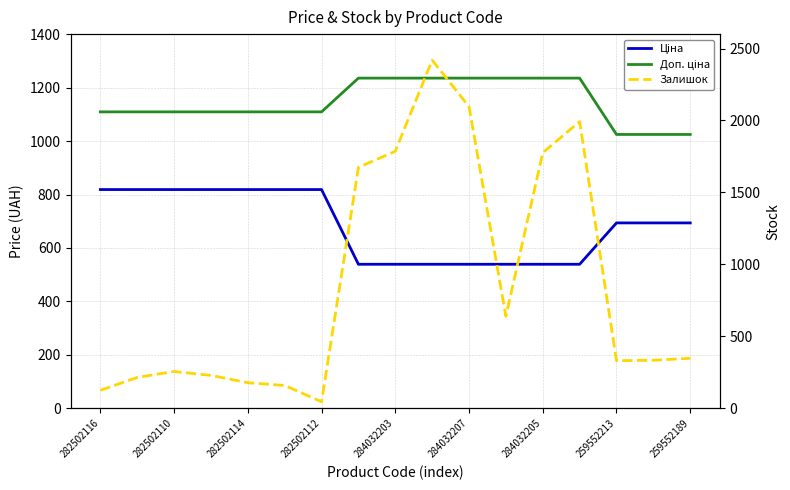

True or false: Ціна has a value of 166.8 at 259552189.

False